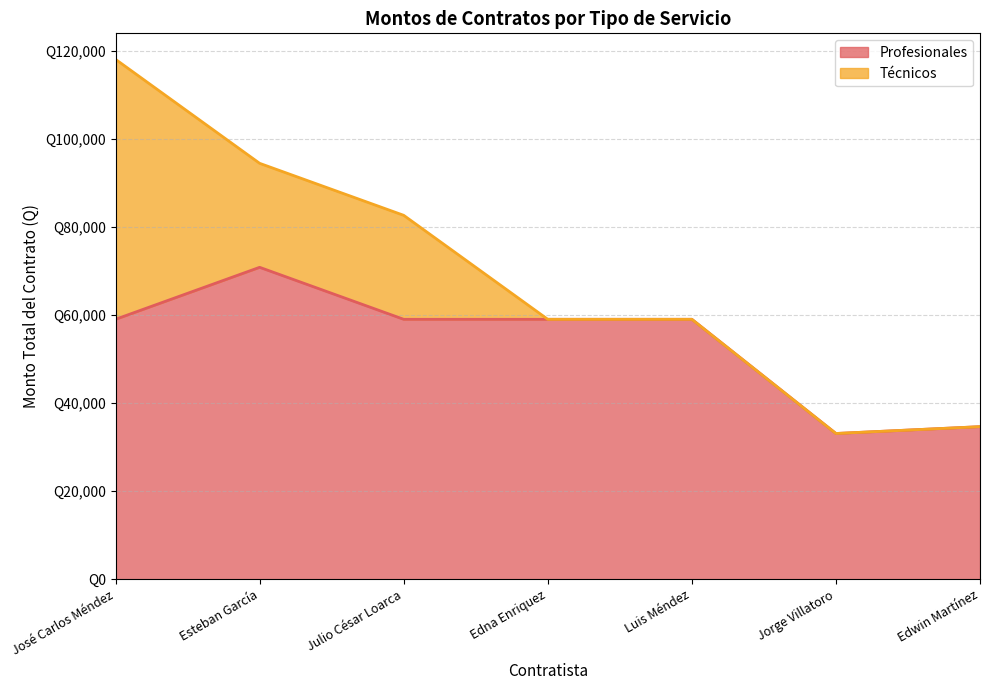

At which category does the data reach its first local valley?

Jorge Villatoro